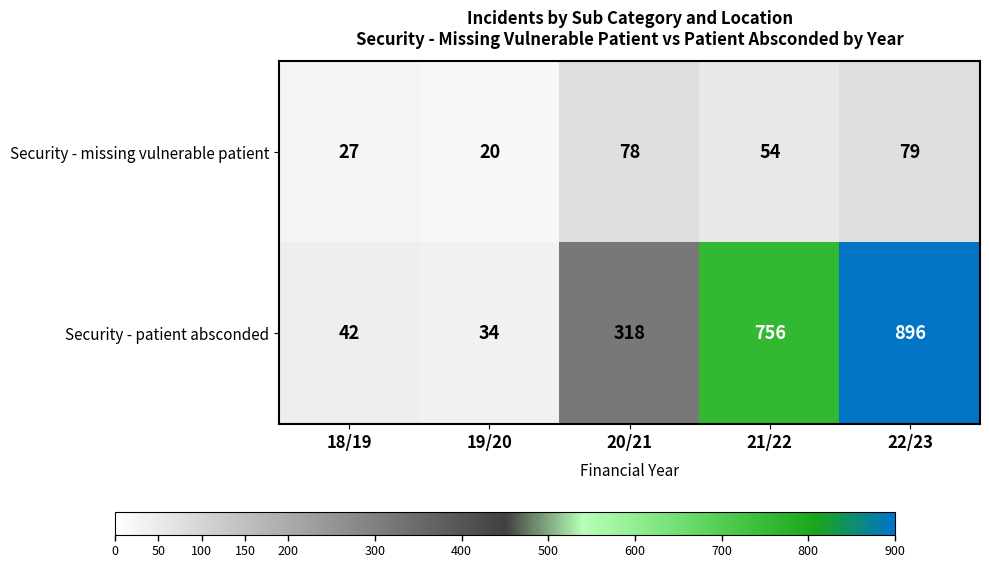

Reading right to left, transcribe all the data shown in this chart.

Security - missing vulnerable patient: 79	54	78	20	27
Security - patient absconded: 896	756	318	34	42